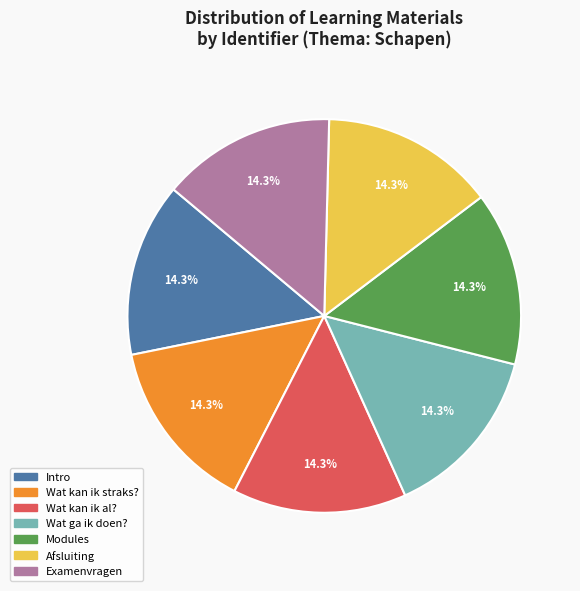

How much of the chart is everything except Intro?

85.7%